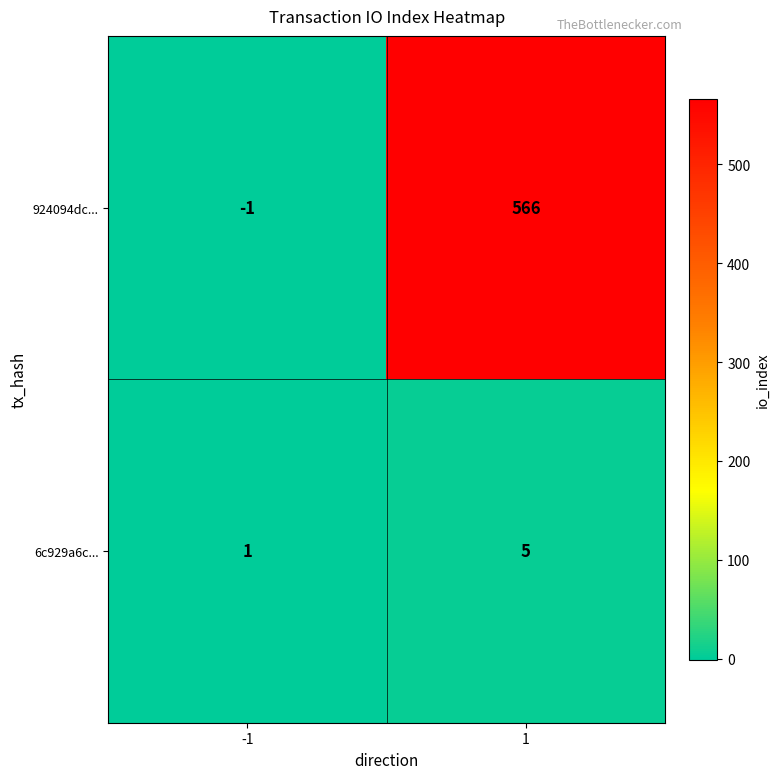

What is the maximum value shown in the chart?

566